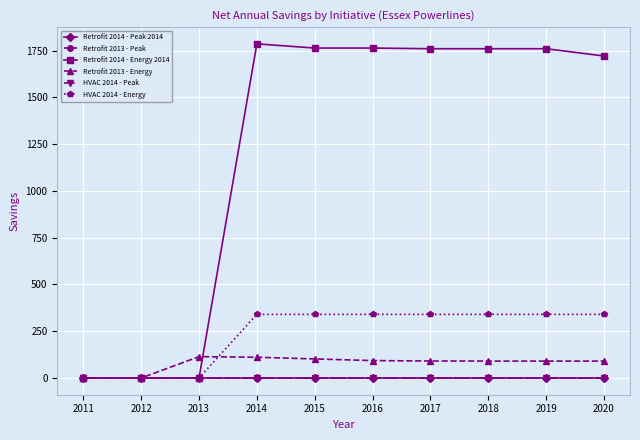

What is the greatest value displayed?

1786.0